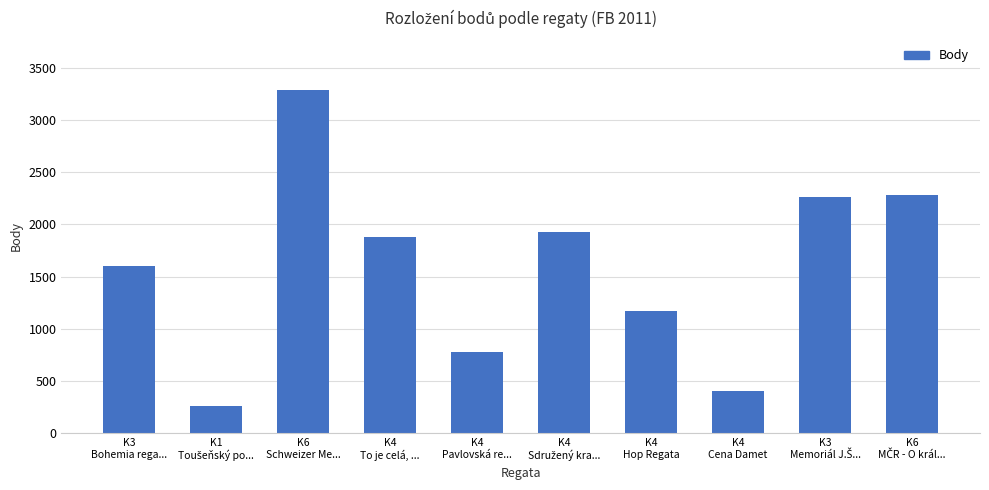

What is the difference between the maximum and second lowest values?

2885